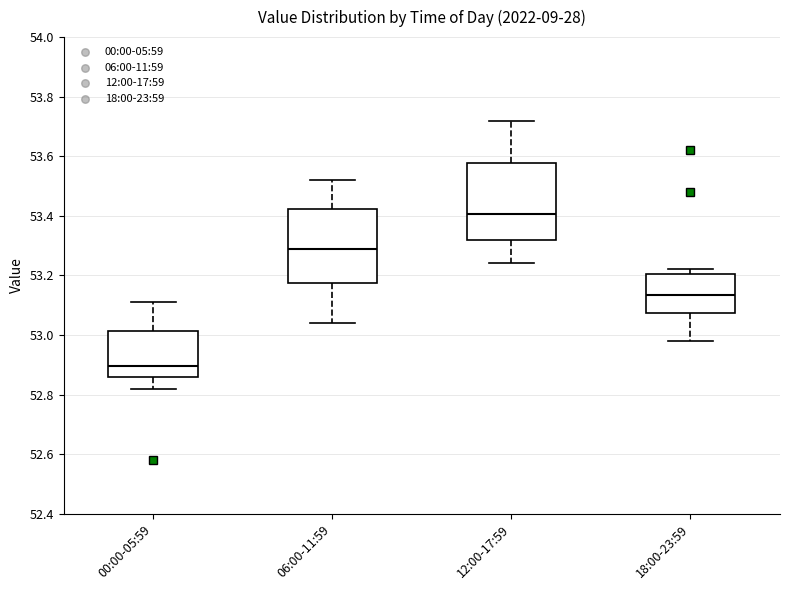

Where does the lower whisker of the box for 00:00-05:59 end on the y-axis? The values are not printed on the chart, so give them approximately, as read against the axis.

52.82